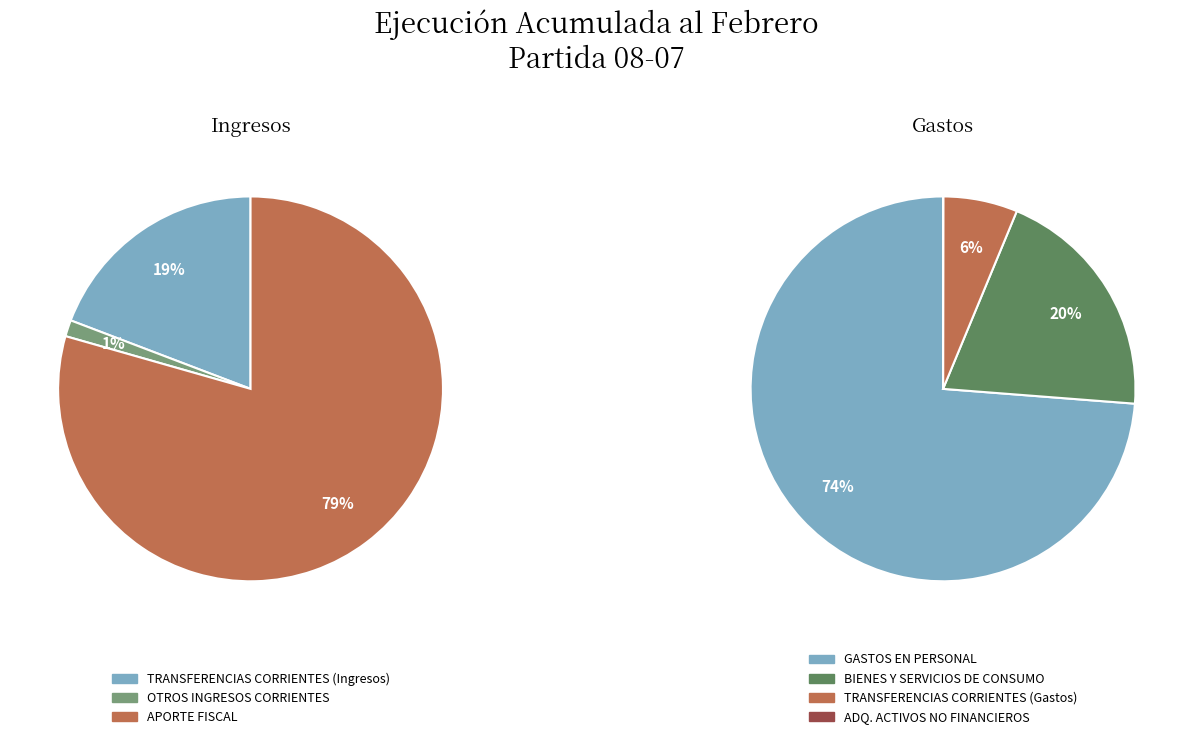

How many slices are in this pie chart?

7